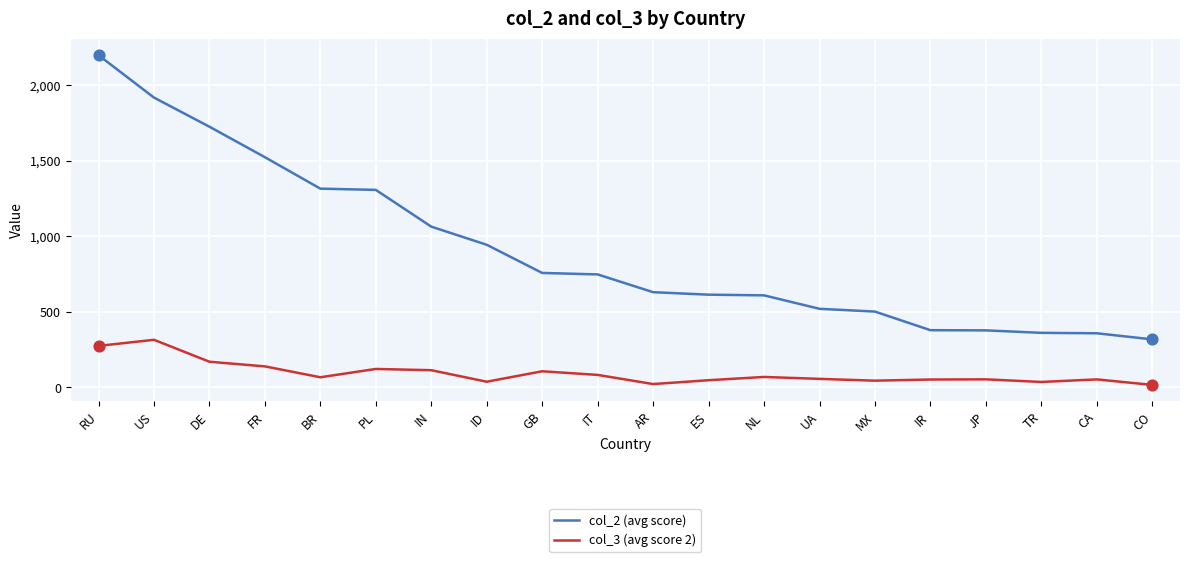

Which series has the largest range (max minus min)?

col_2 (avg score)